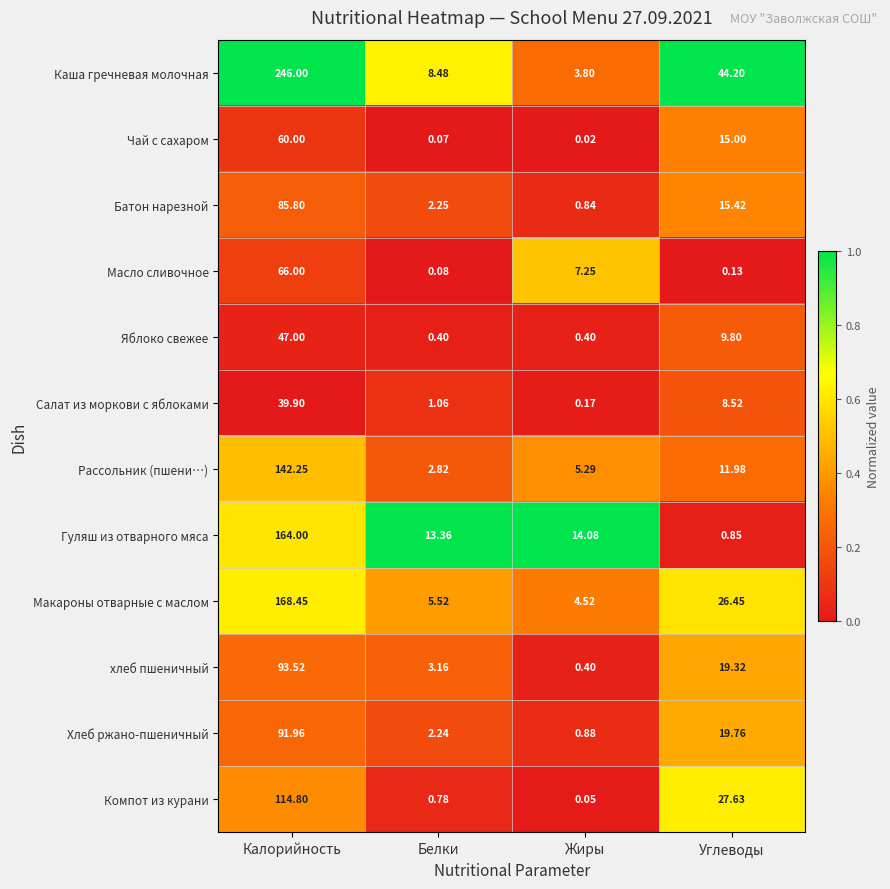

At which label is Масло сливочное closest to 33?

Жиры